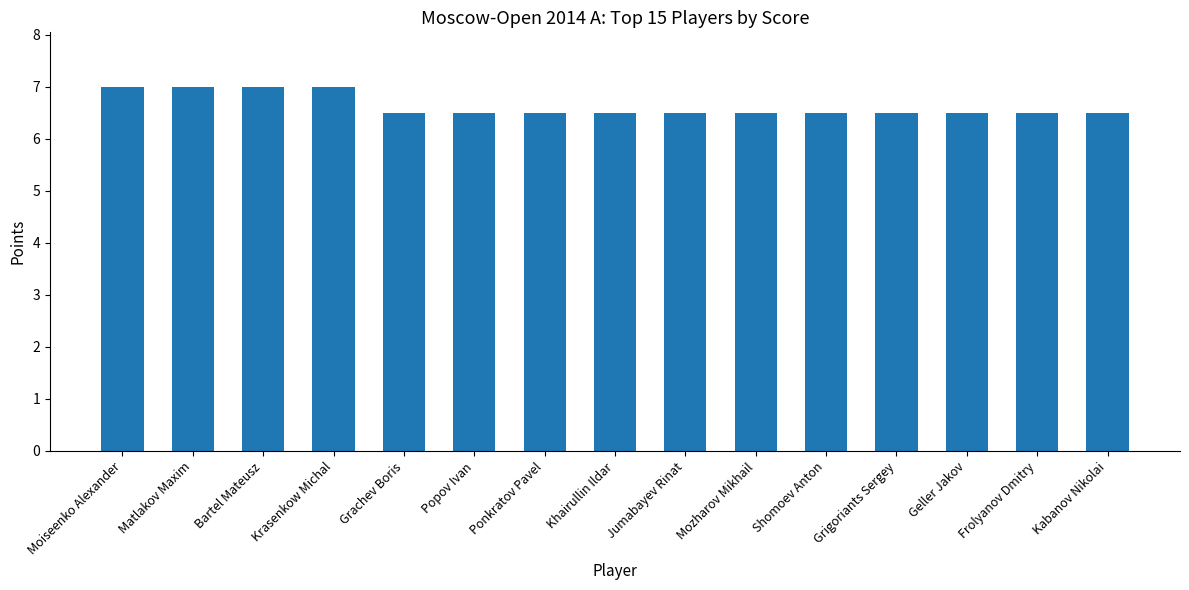

What is the sum of the values at Bartel Mateusz and Geller Jakov?

13.5